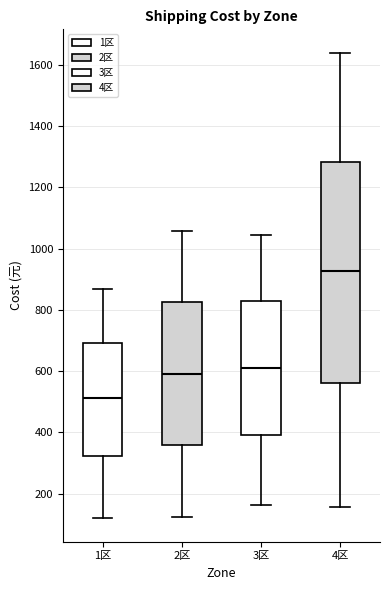

Which box is the tallest, from its lower edge to its upper edge?

4区